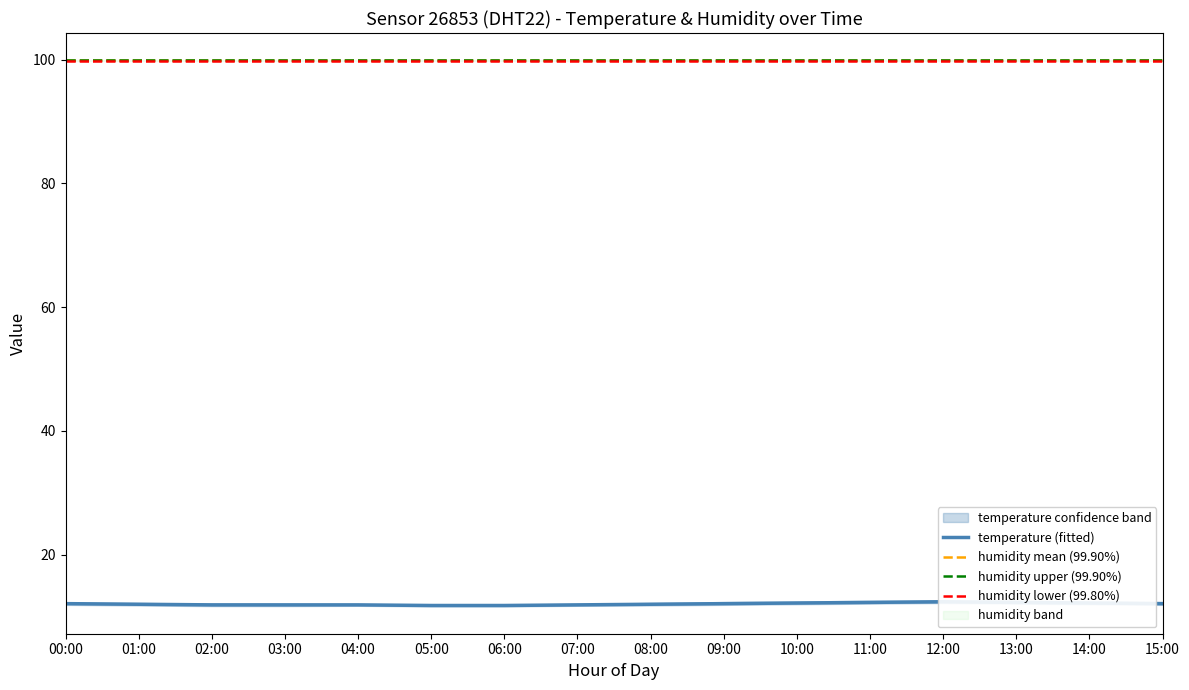

True or false: humidity upper (99.90%) and temperature (fitted) intersect in this chart.

False